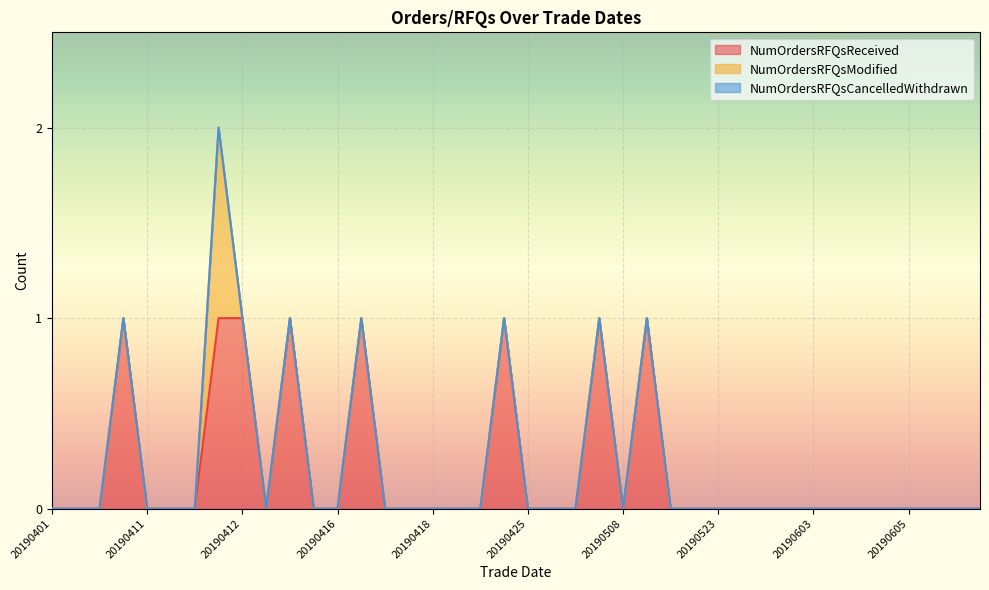

Which series has the largest total across all categories?

NumOrdersRFQsReceived